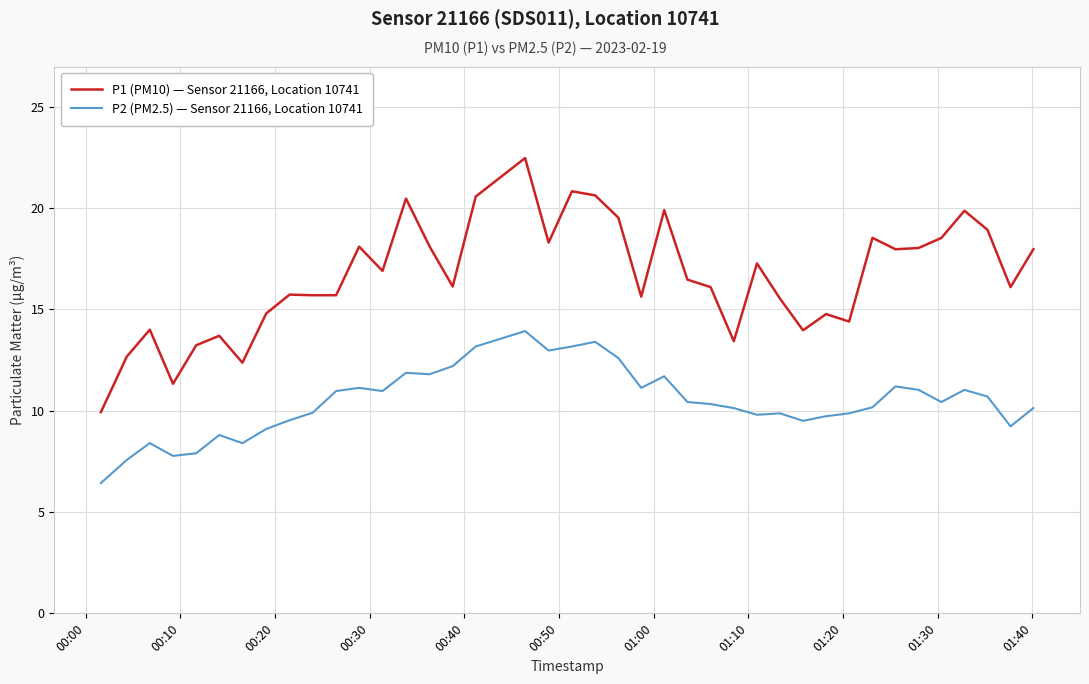

True or false: P1 (PM10) — Sensor 21166, Location 10741 and P2 (PM2.5) — Sensor 21166, Location 10741 cross at least once.

False